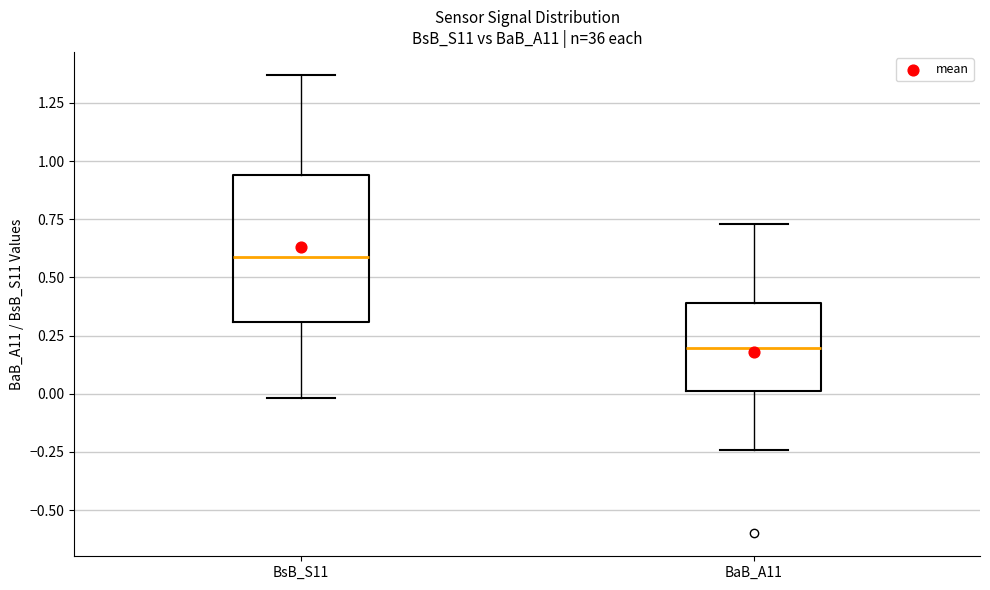

Reading left to right, read every box against the y-axis: the position of its median line, the range the box covers, and the ends of its whiskers. The values are not printed on the chart, so give them approximately, as read against the axis.

BsB_S11: median 0.60, box 0.30 to 0.95, whiskers 0.00 to 1.35
BaB_A11: median 0.20, box 0.00 to 0.40, whiskers -0.25 to 0.75